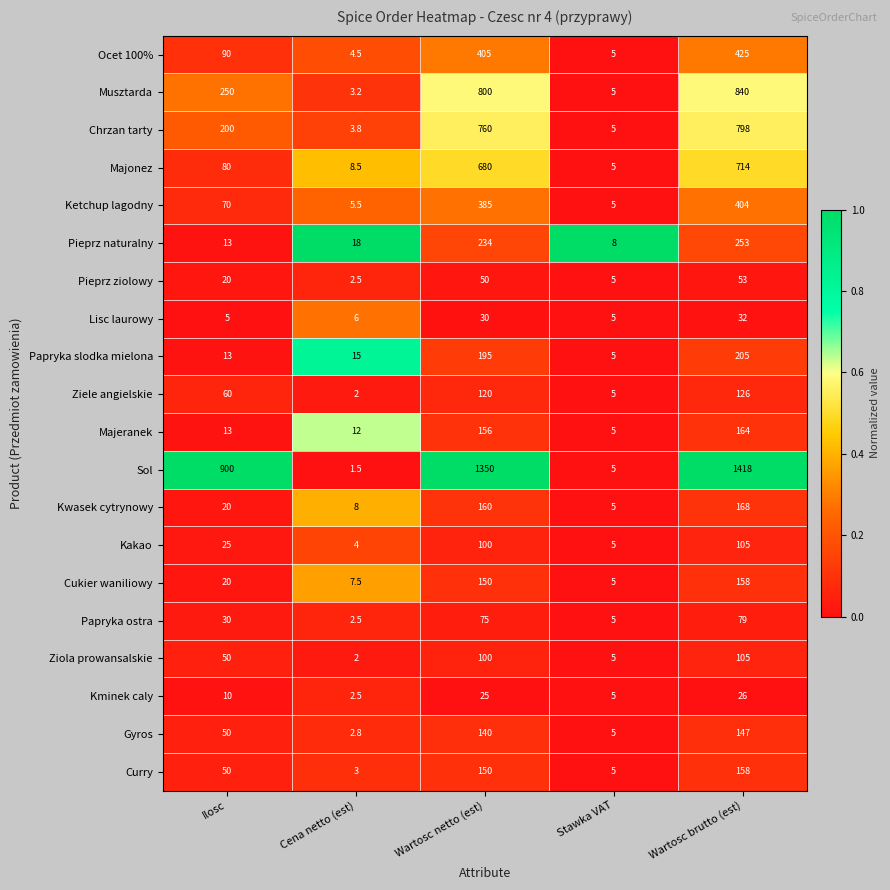

What is the highest value of the Musztarda series?

840.0